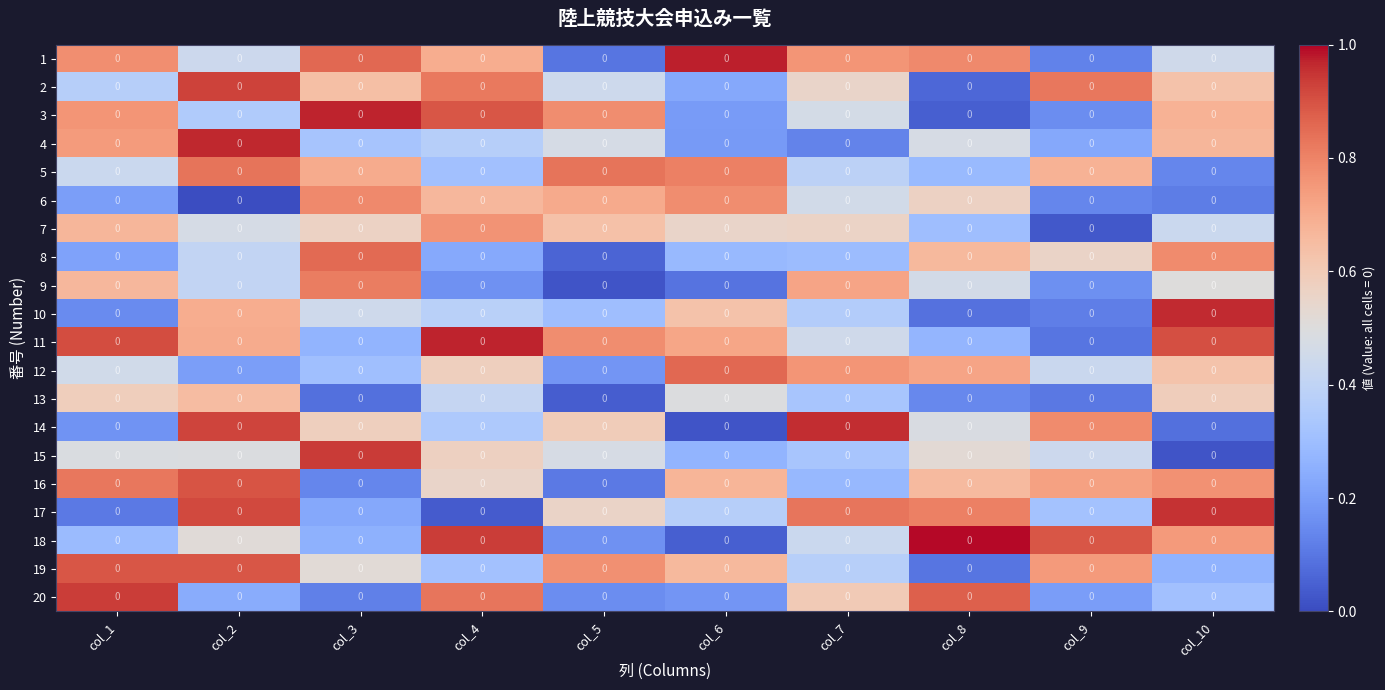

Which category has the highest value in the 11 series?

col_4